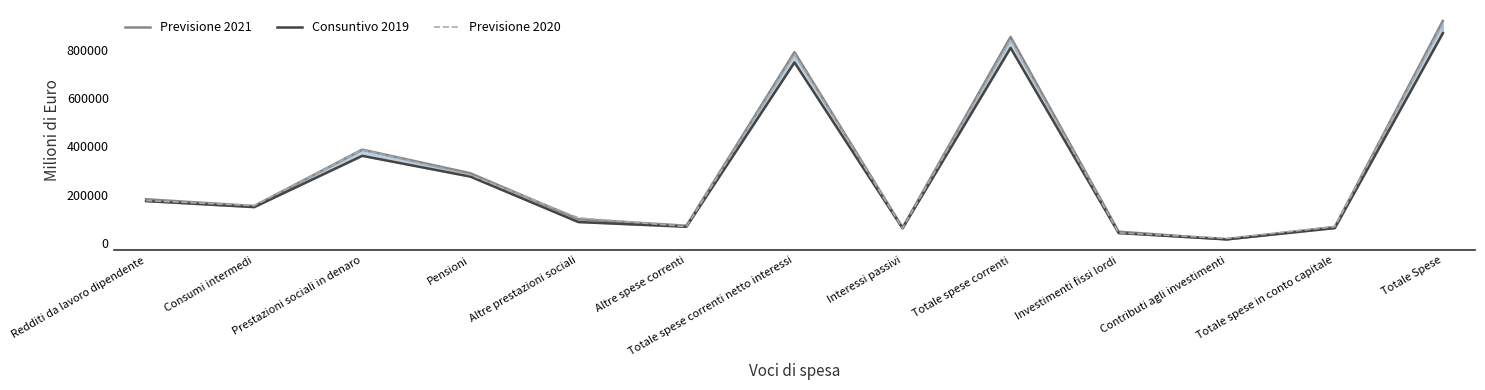

The Previsione 2020 series shows 67637 at Altre spese correnti. True or false?

True